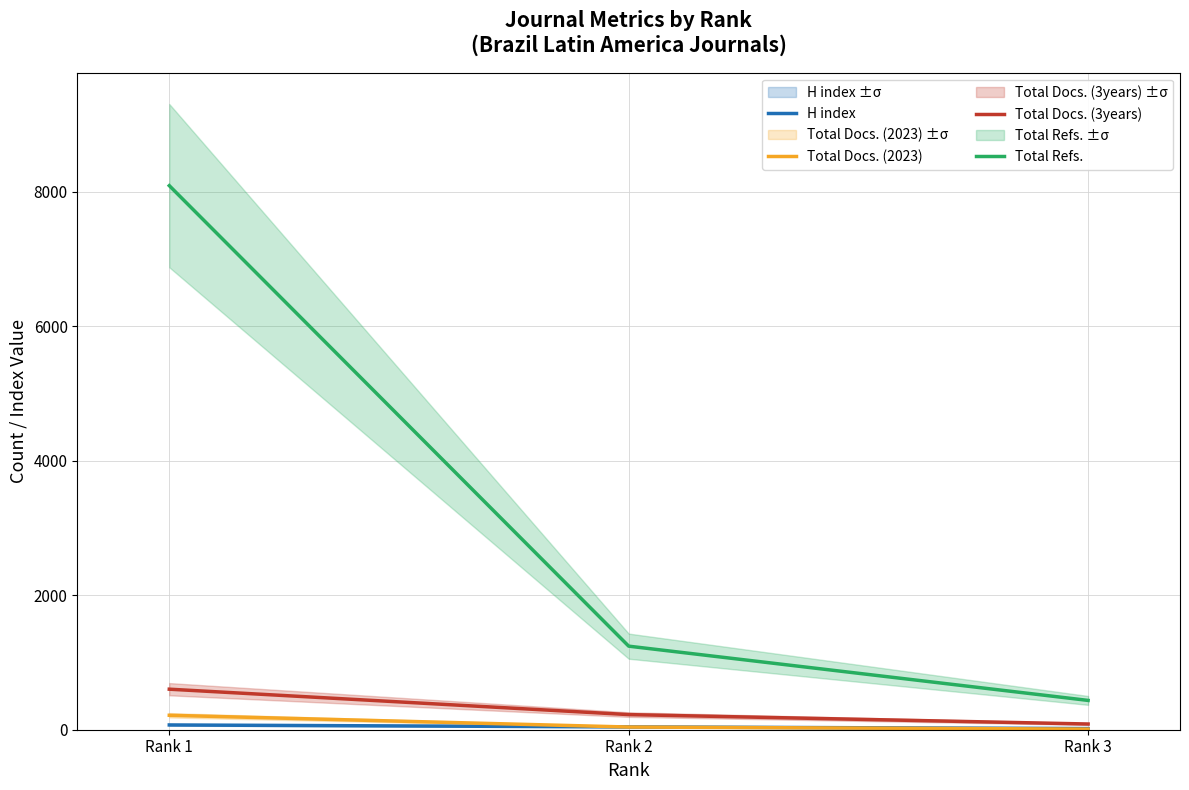

What is the sum of the Total Docs. (3years) values at Rank 3 and Rank 1?

688